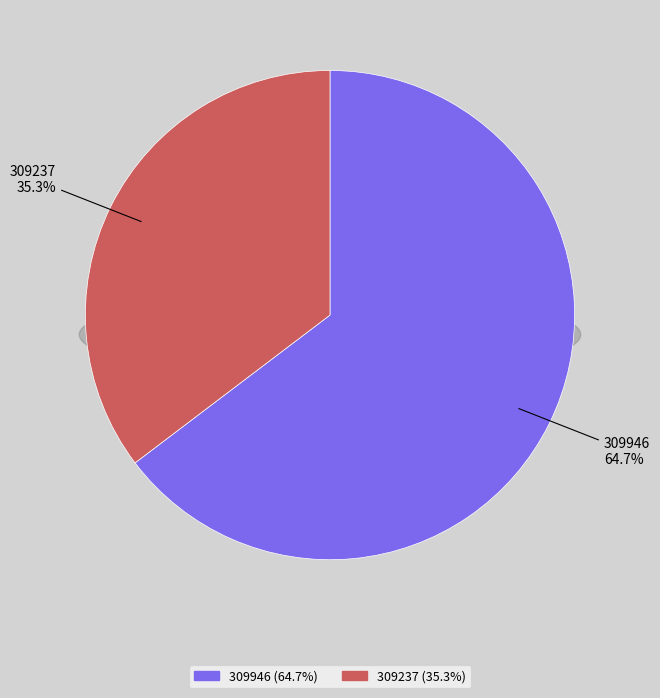

The 309237 slice represents 35% of the pie. True or false?

True